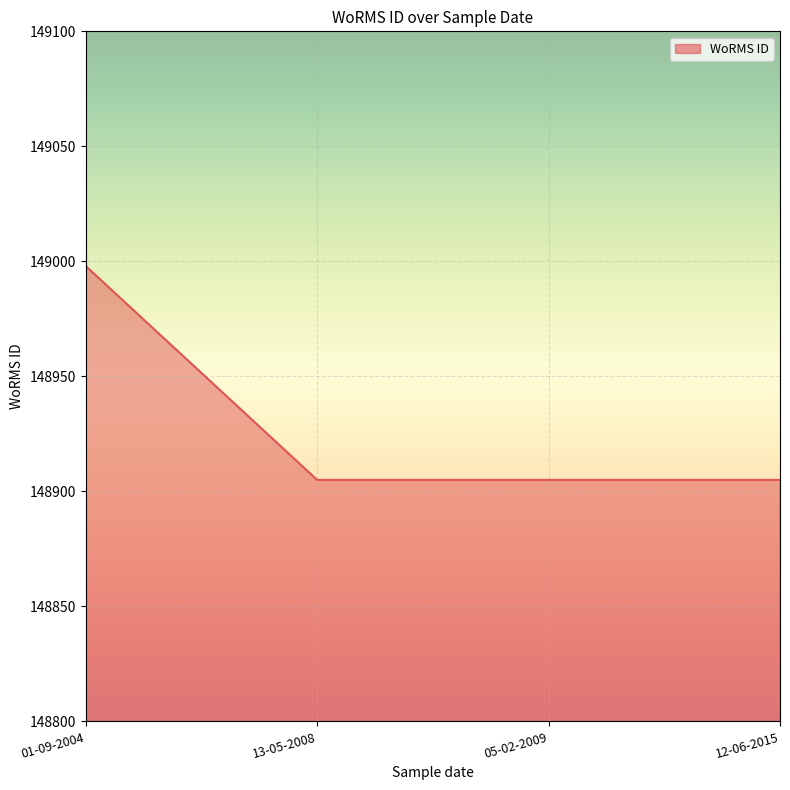

Reading right to left, list all the values displayed in this chart.

12-06-2015=148905	05-02-2009=148905	13-05-2008=148905	01-09-2004=148998